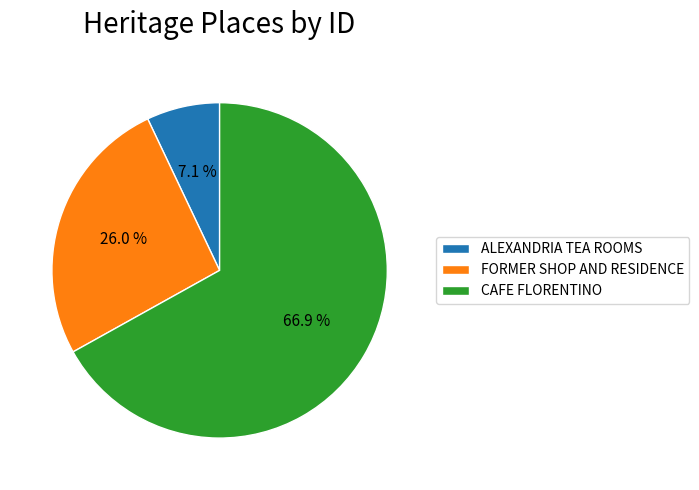

True or false: FORMER SHOP AND RESIDENCE accounts for 41% of the total.

False